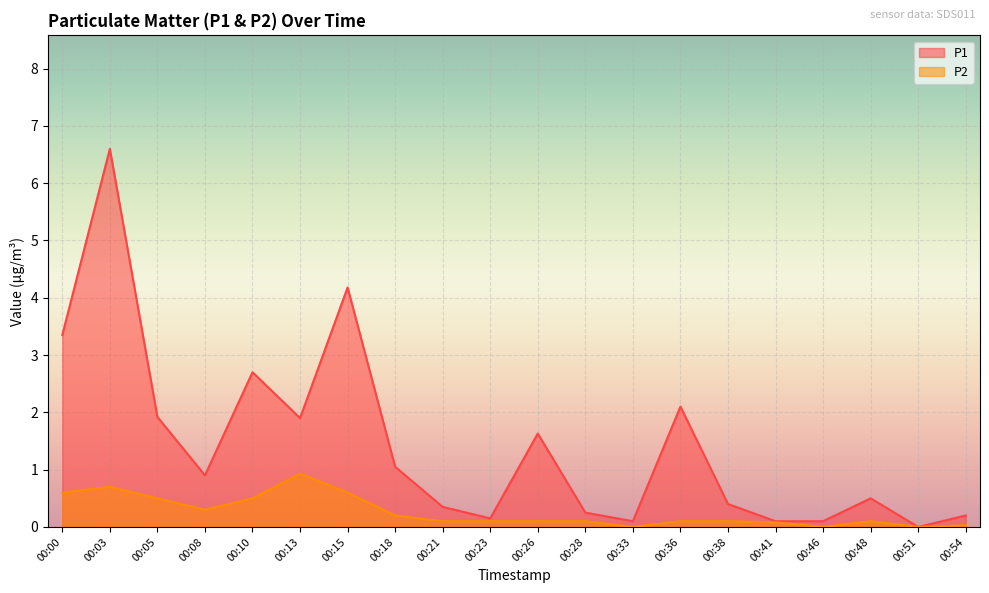

Is it true that P2 equals 0.9 at 00:13?

True